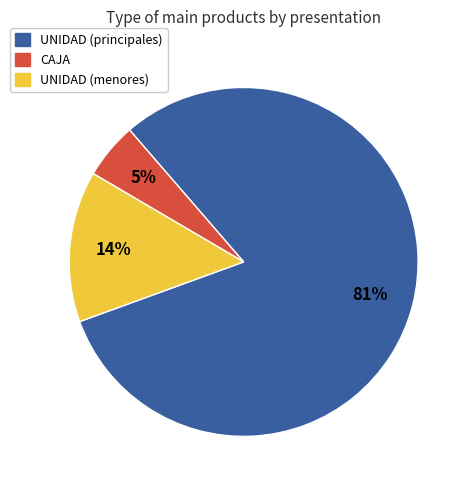

To the nearest percent, what percentage of the pie is CAJA?

5%